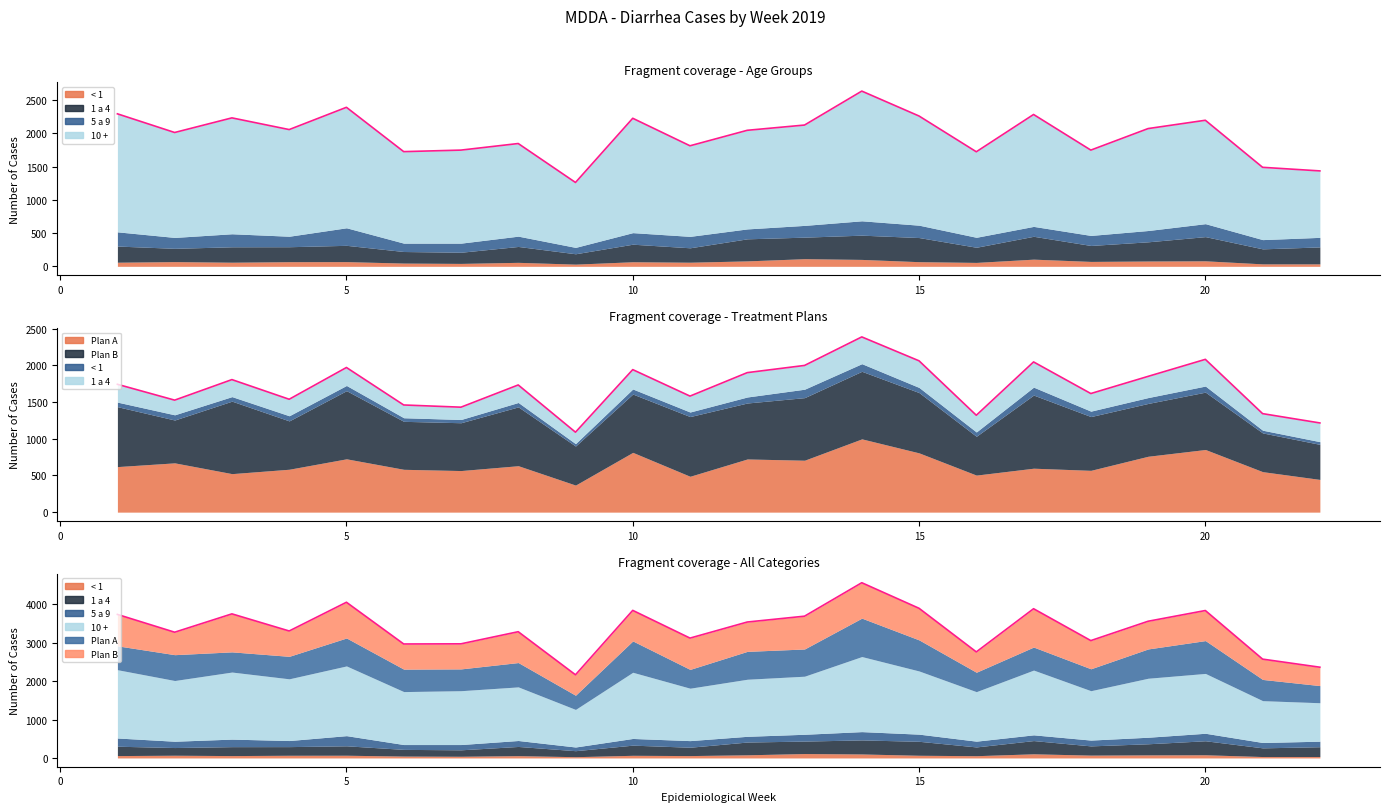

Between 16 and 19, which series saw the biggest shift?

Plan A